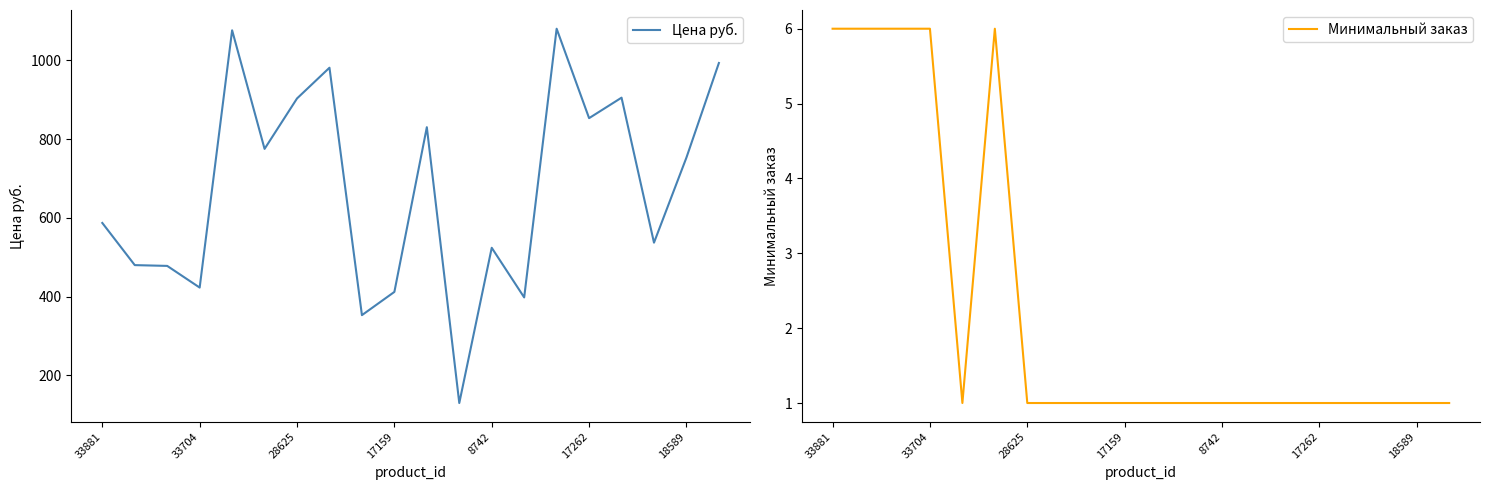

What is the highest value of the Цена руб. series?

1080